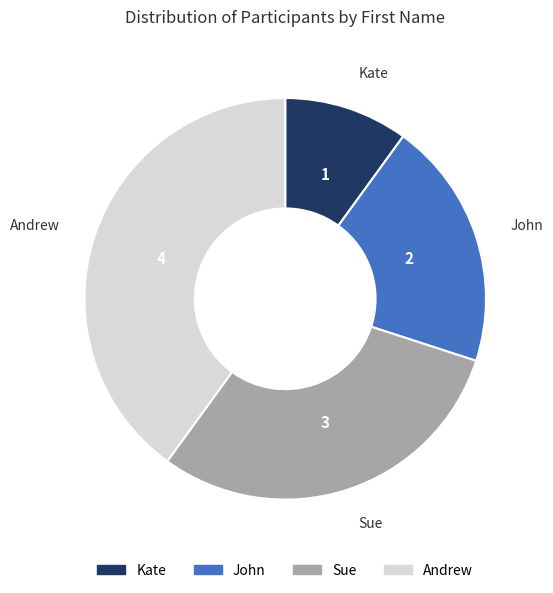

Rank the categories by value from lowest to highest.

Kate, John, Sue, Andrew